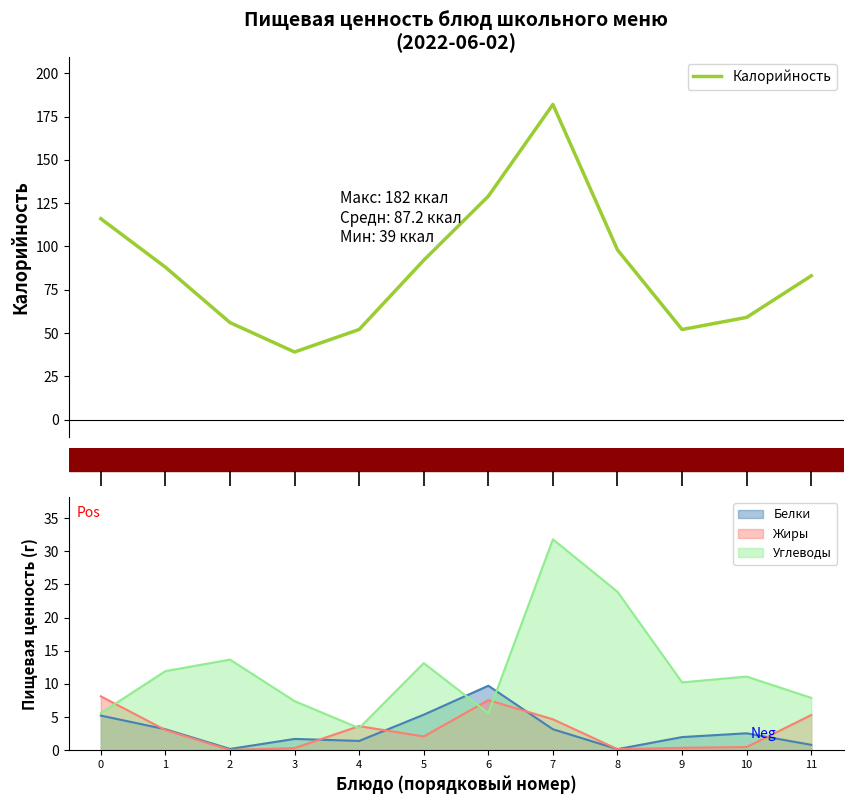

What is the change in value from 5 to 11?

-9